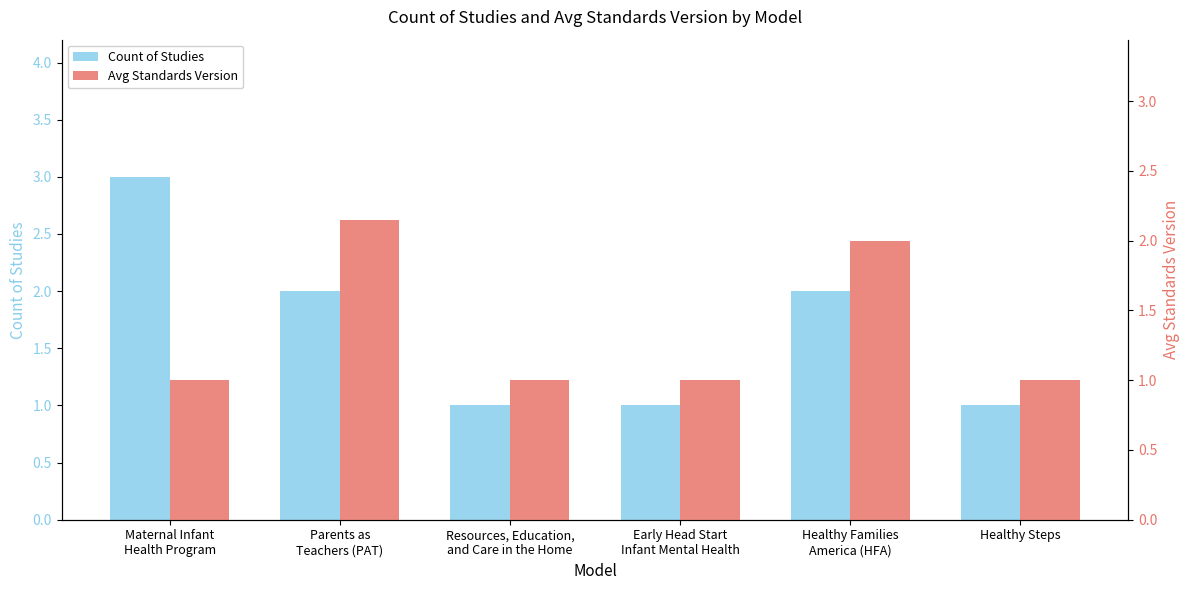

What value does the Count of Studies series have at Healthy Families
America (HFA)?

2.0